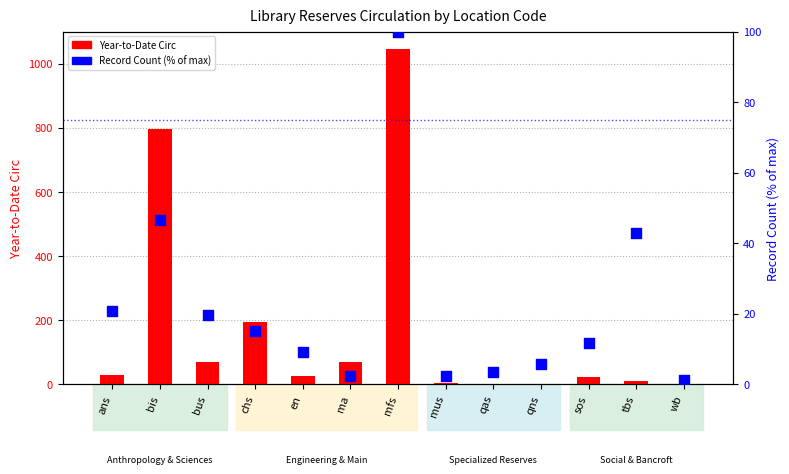

What is the total value across all series at mus?

5.3